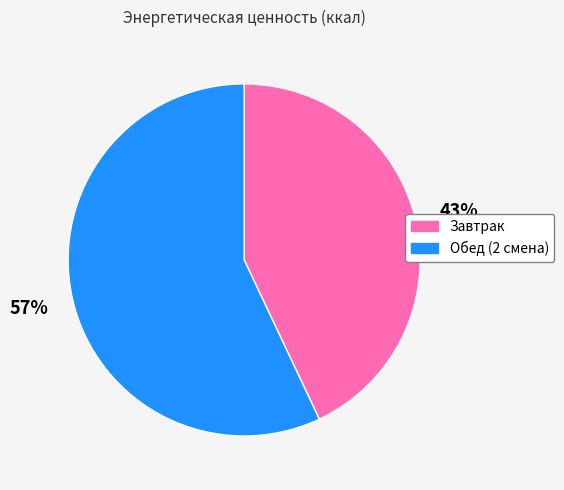

Count the number of slices in the pie.

2